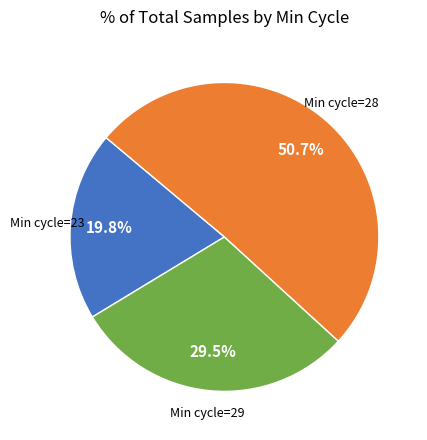

To the nearest percent, what is the difference between the largest and smallest slice percentages?

31%